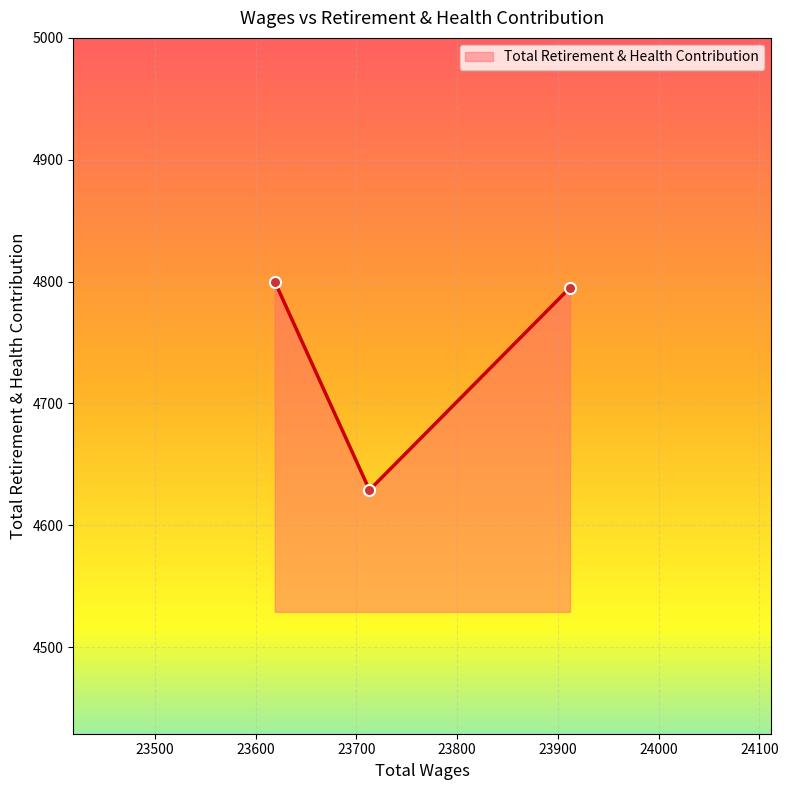

What is the greatest value displayed?

4800